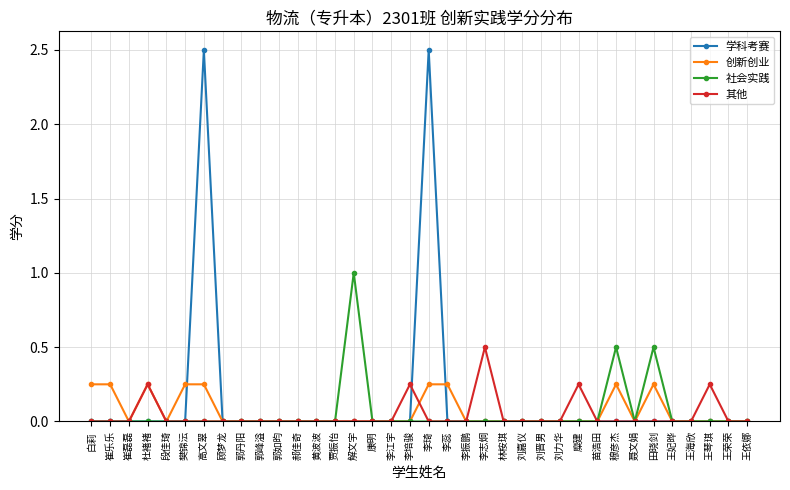

What is the sum of all 学科考赛 values?

5.0